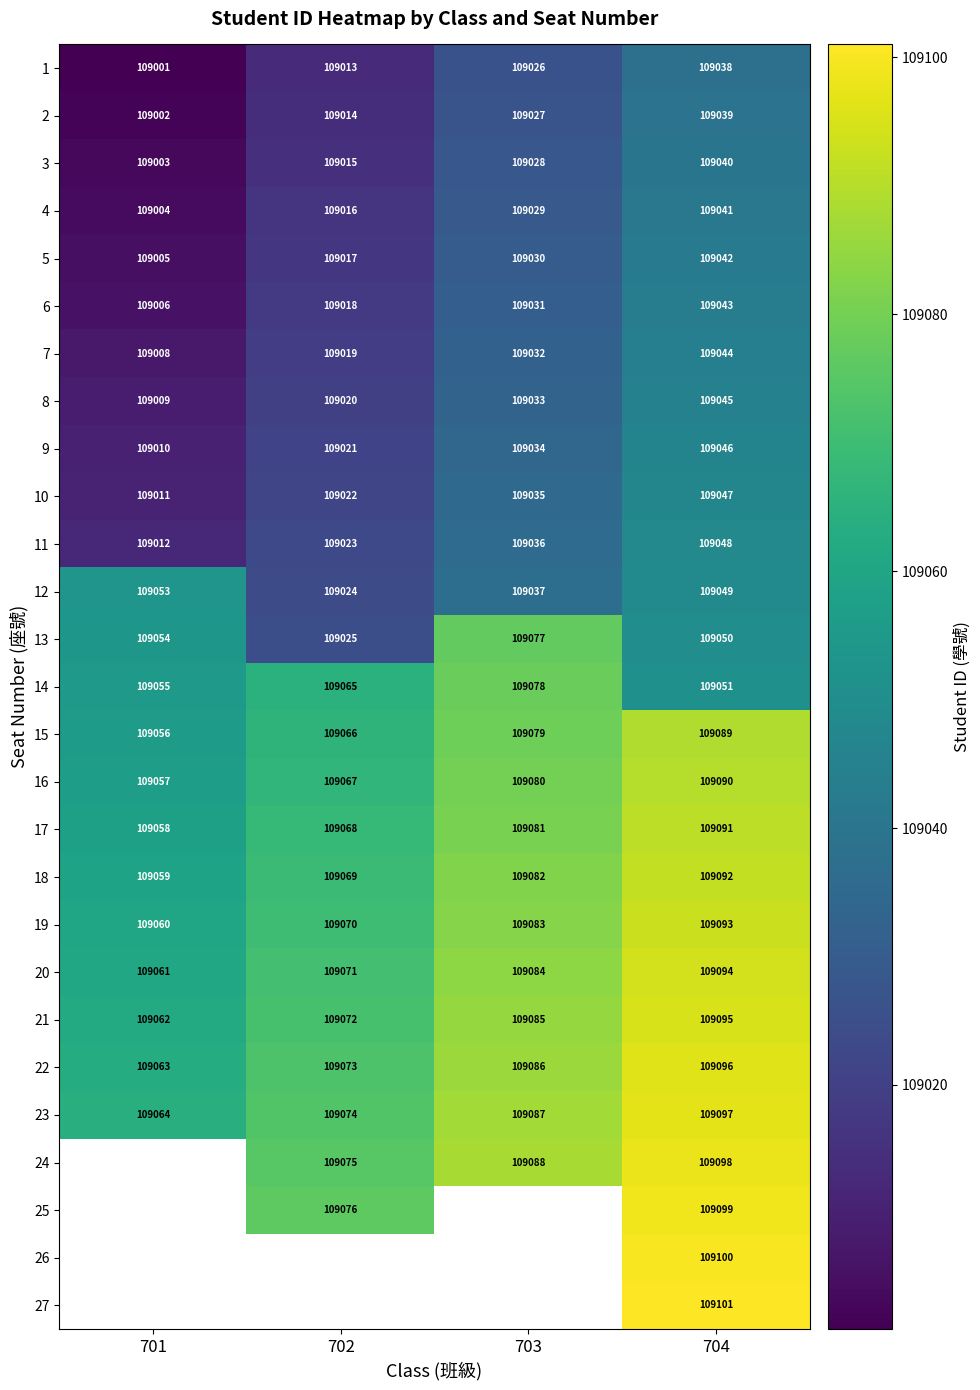

Which category has the lowest value across all series?

701